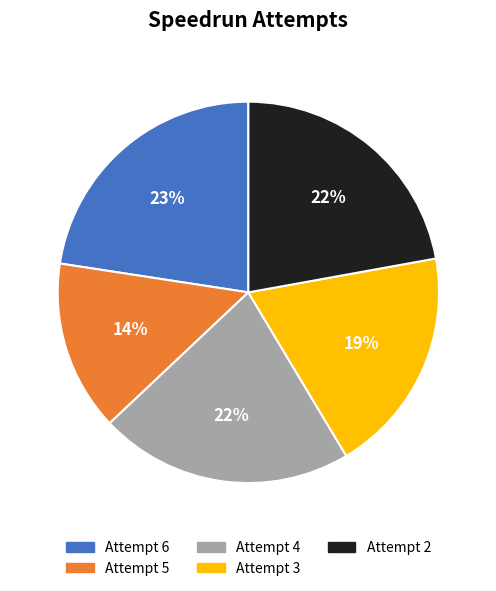

True or false: Attempt 5 accounts for 7% of the total.

False